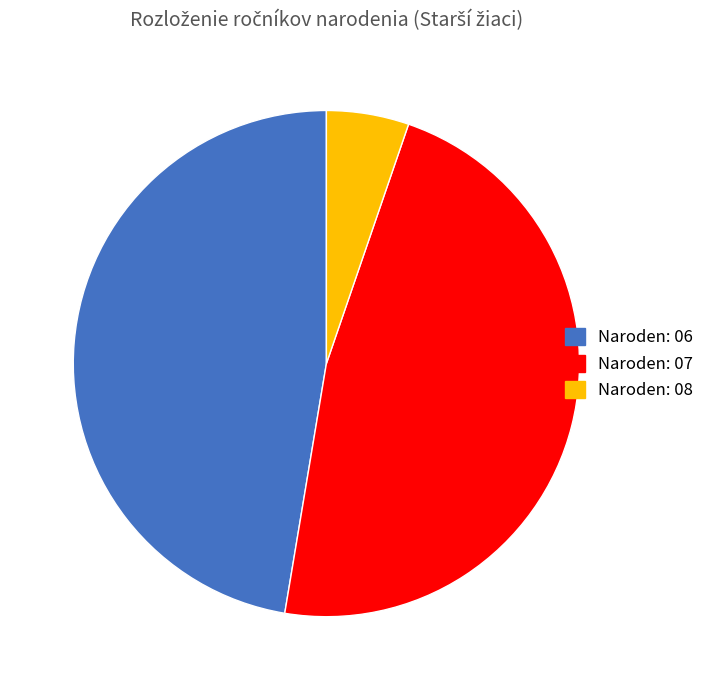

Is there any slice that represents more than half of the pie?

No